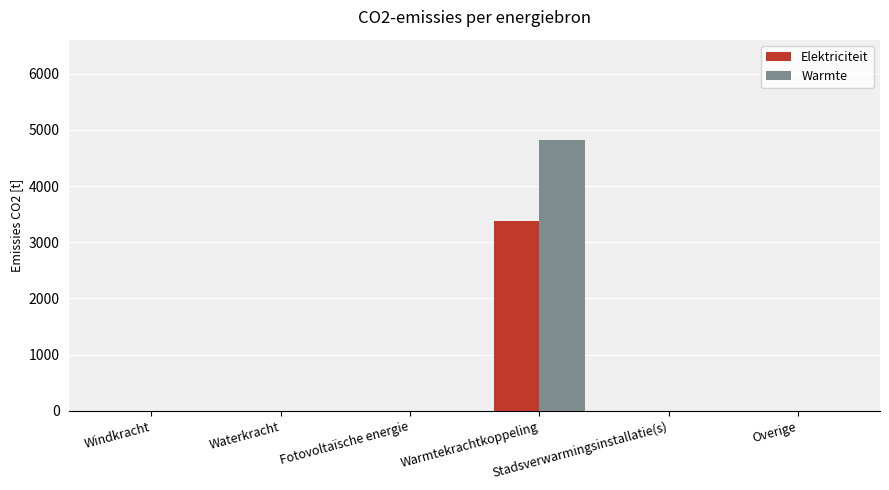

What is the maximum value shown in the chart?

4820.8